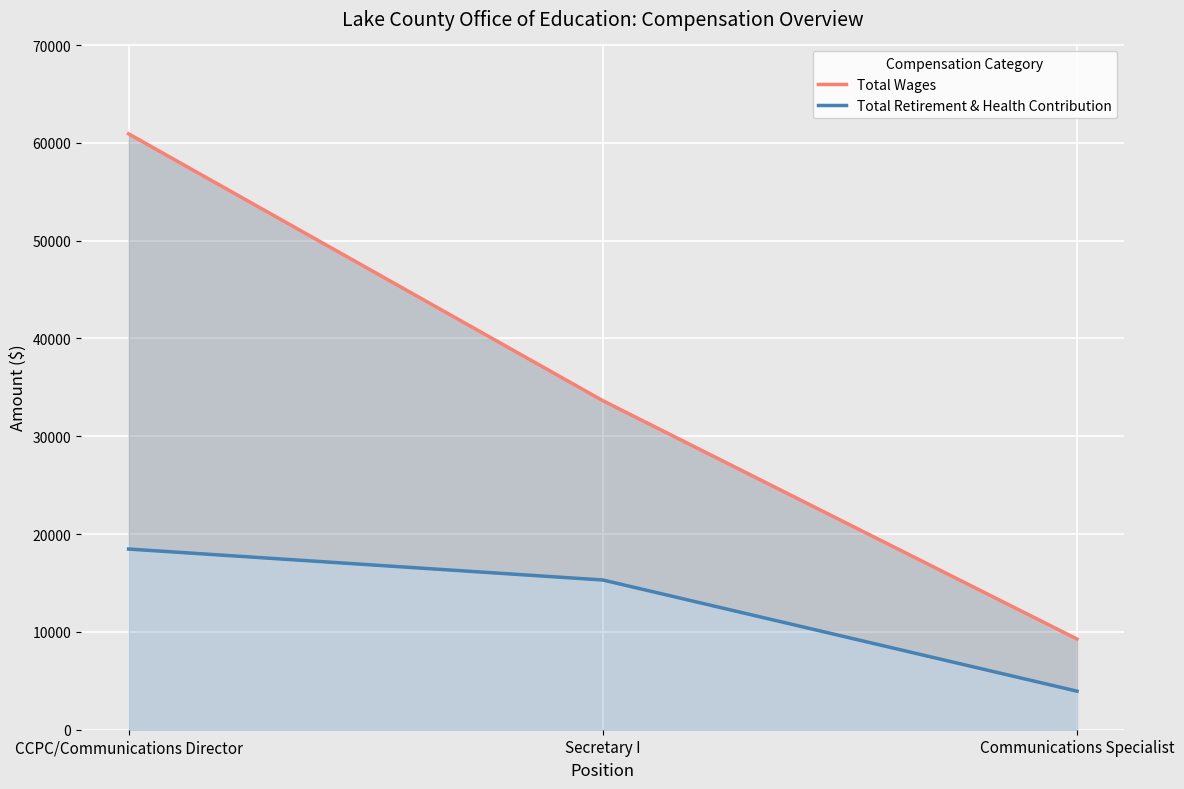

The Total Wages series shows 28145 at CCPC/Communications Director. True or false?

False